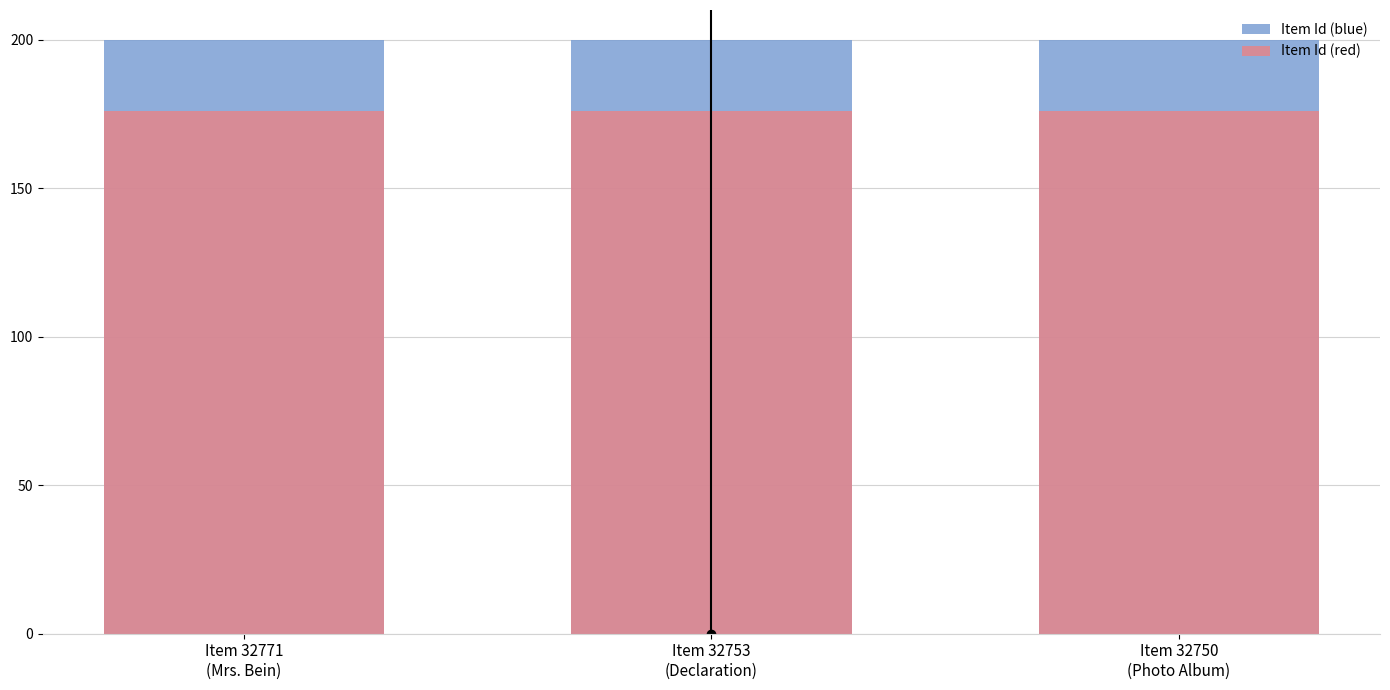

Reading right to left, extract all data points from this chart.

Item Id (blue): 199.9	199.9	200.0
Item Id (red): 175.9	175.9	176.0